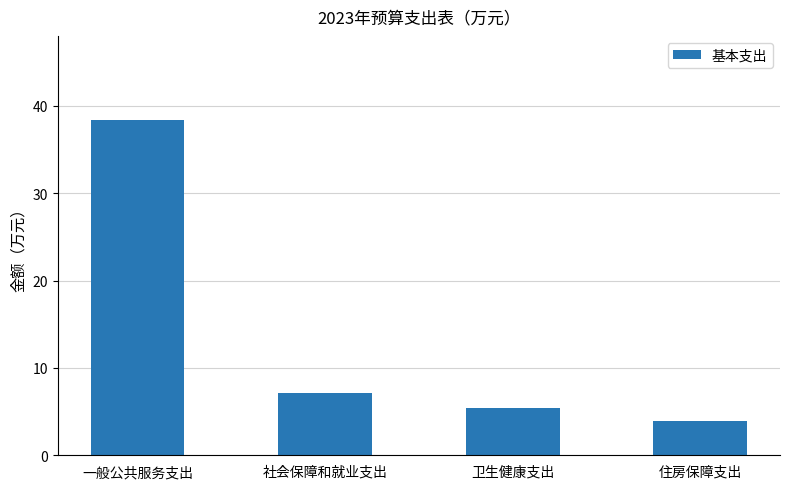

At which label does the data first exceed 7?

一般公共服务支出